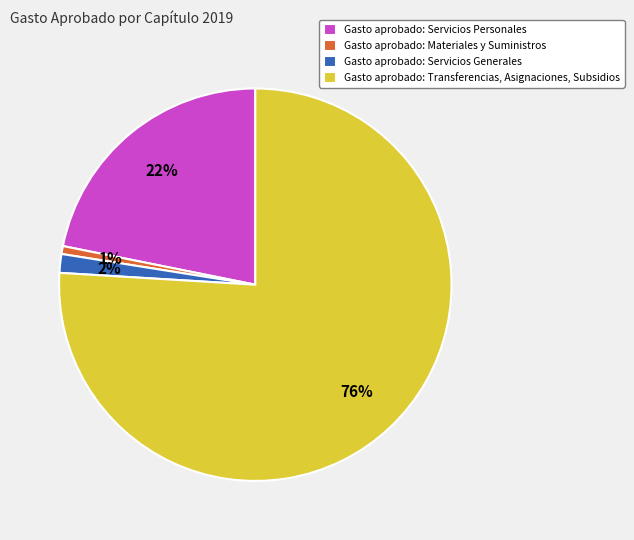

To the nearest percent, what percentage of the pie is Gasto aprobado: Servicios Generales?

2%